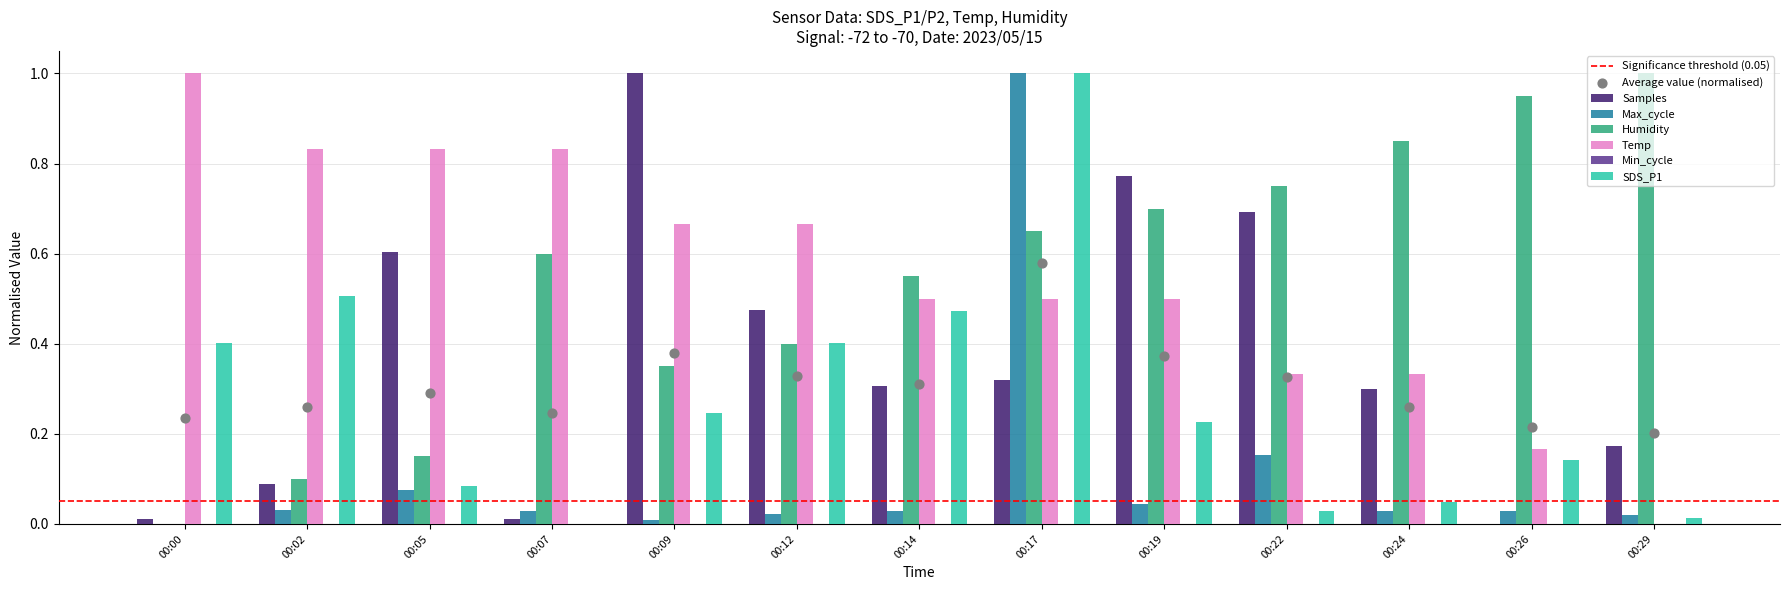

At which category is the sum across all series the highest?

00:17